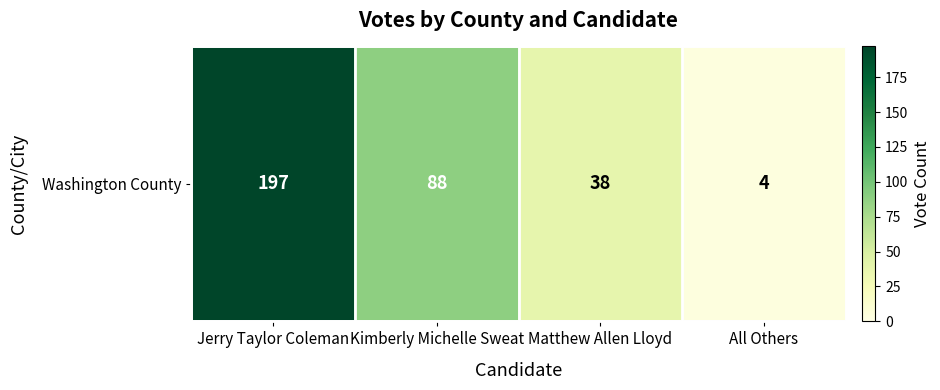

What is the average value?

82